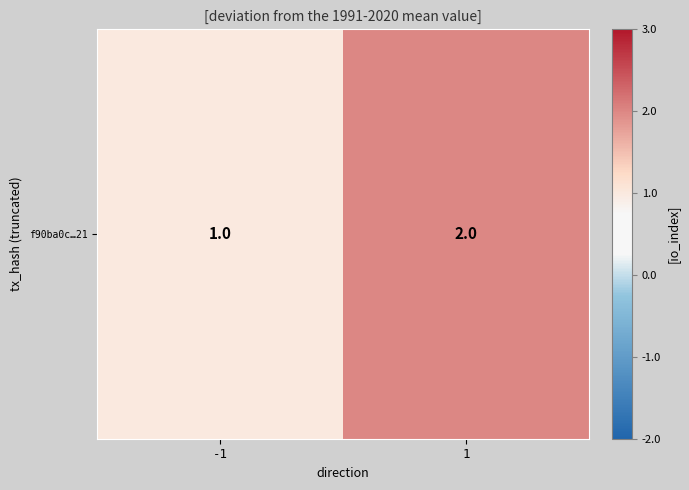

How many series are shown in this chart?

1